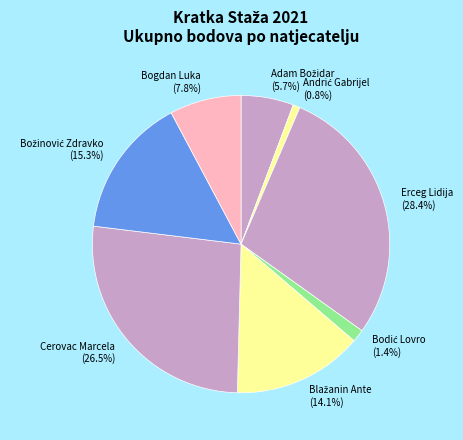

Count the number of slices in the pie.

8